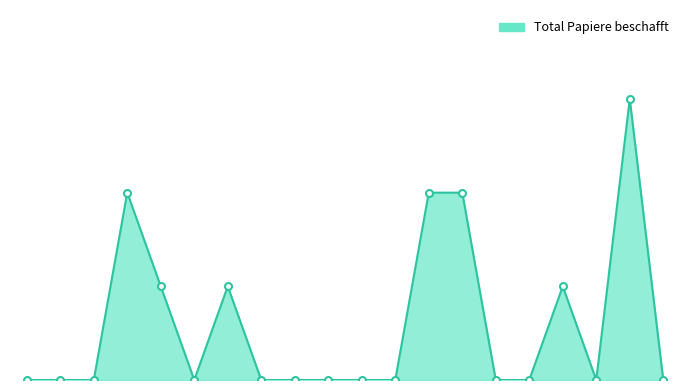

True or false: the data has more than 2 interior local peaks.

True